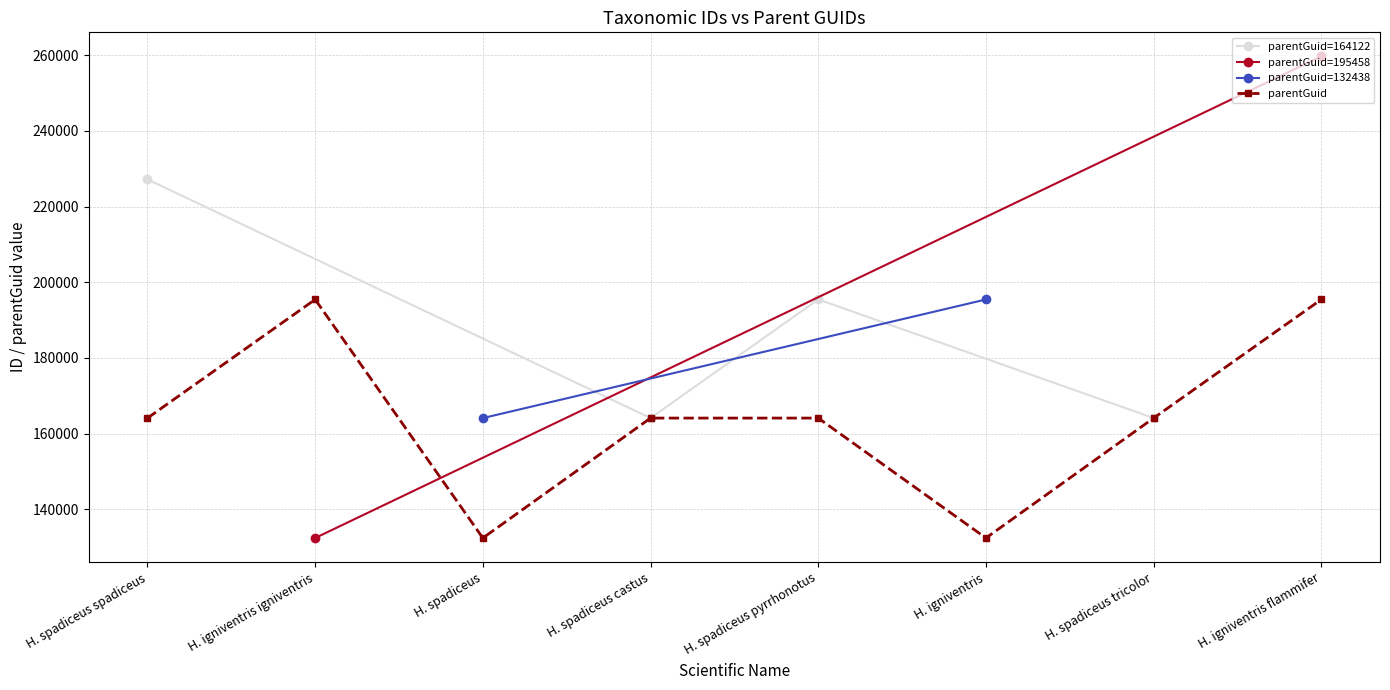

In Hadrosciurus spadiceus spadiceus, how many points are higher than both neighbors (excluding endpoints)?

1